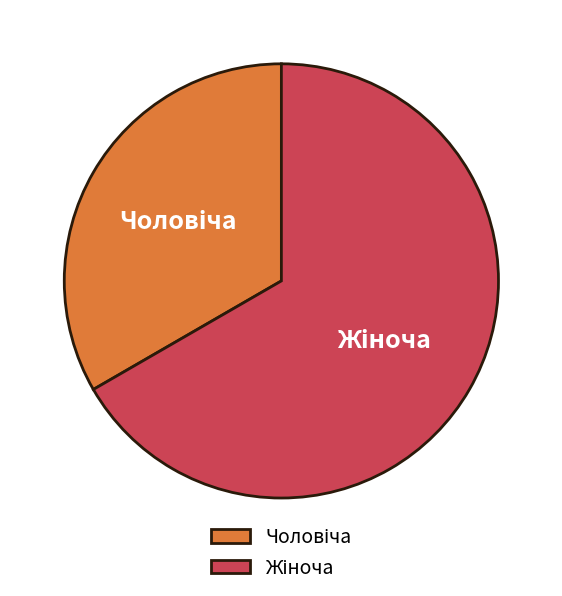

Does any single category account for the majority?

Yes